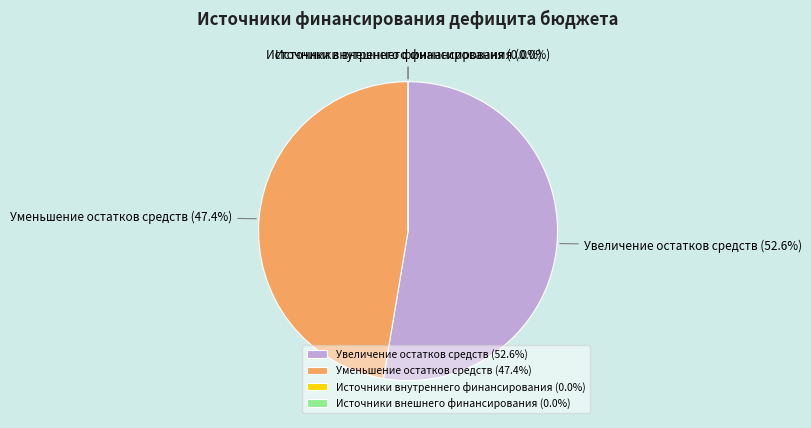

What is the change in value from Увеличение остатков средств to Уменьшение остатков средств?

-615774.5